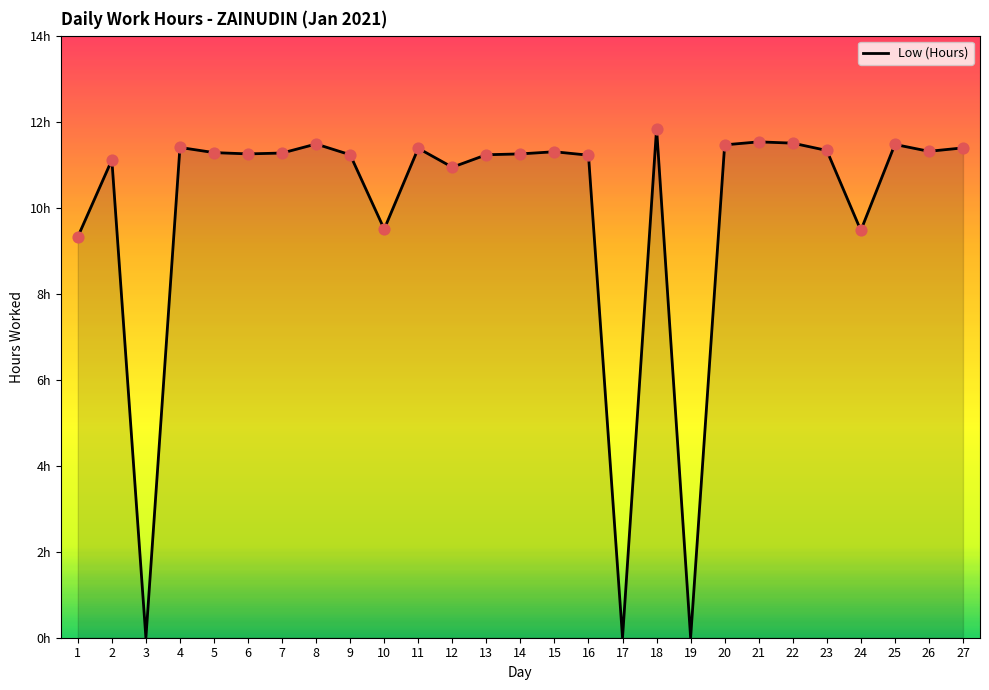

Approximately how many times larger is the value at 16 compared to 5?

1.0